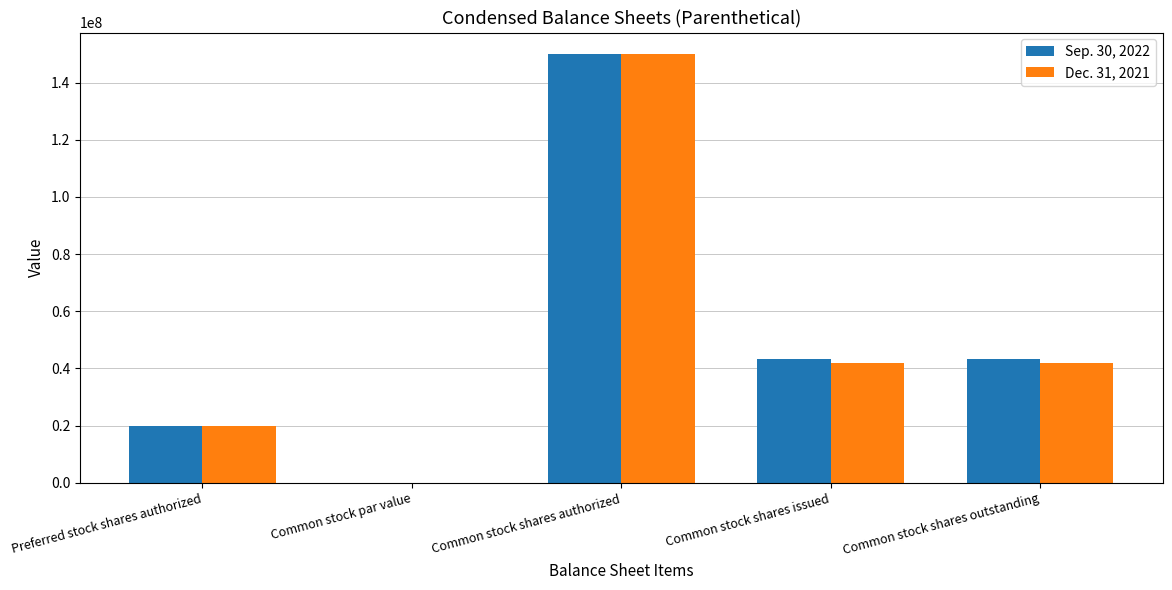

Is it true that Dec. 31, 2021 equals 268938813.3 at Common stock shares authorized?

False